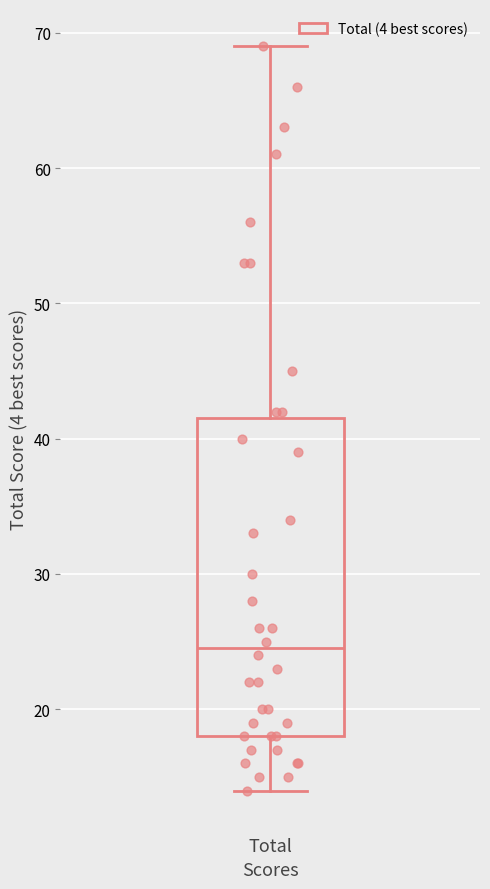

Where is the upper edge of the box for Total on the y-axis? The values are not printed on the chart, so give them approximately, as read against the axis.

42